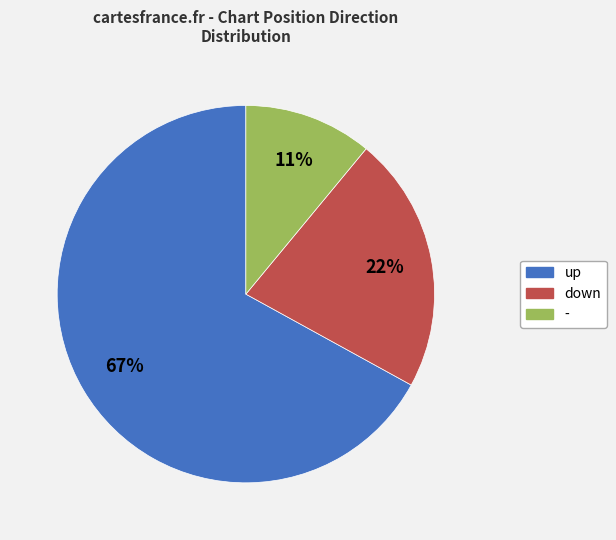

Is it true that down is 8% of the pie?

False